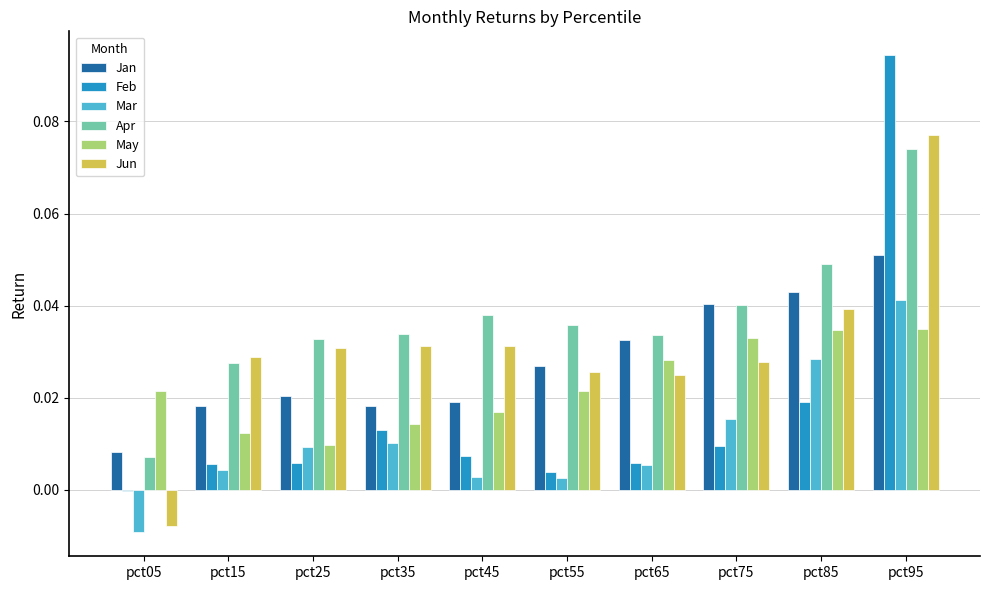

How many distinct data groups are displayed?

6